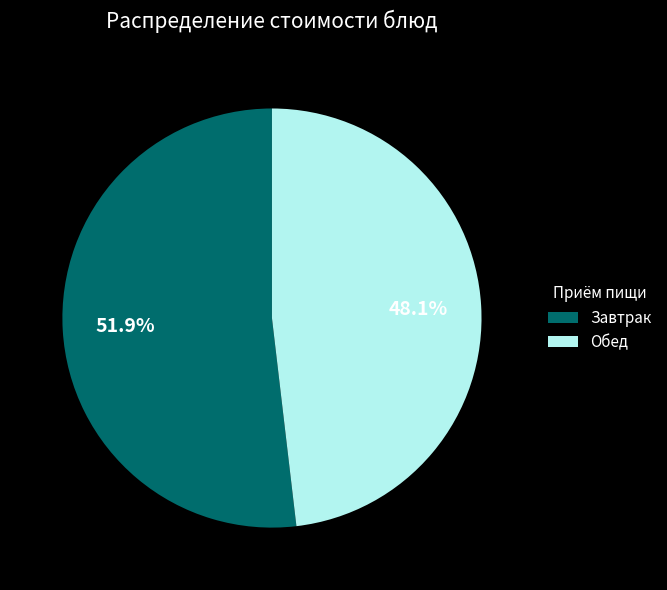

Rank the categories by value from highest to lowest.

Завтрак, Обед